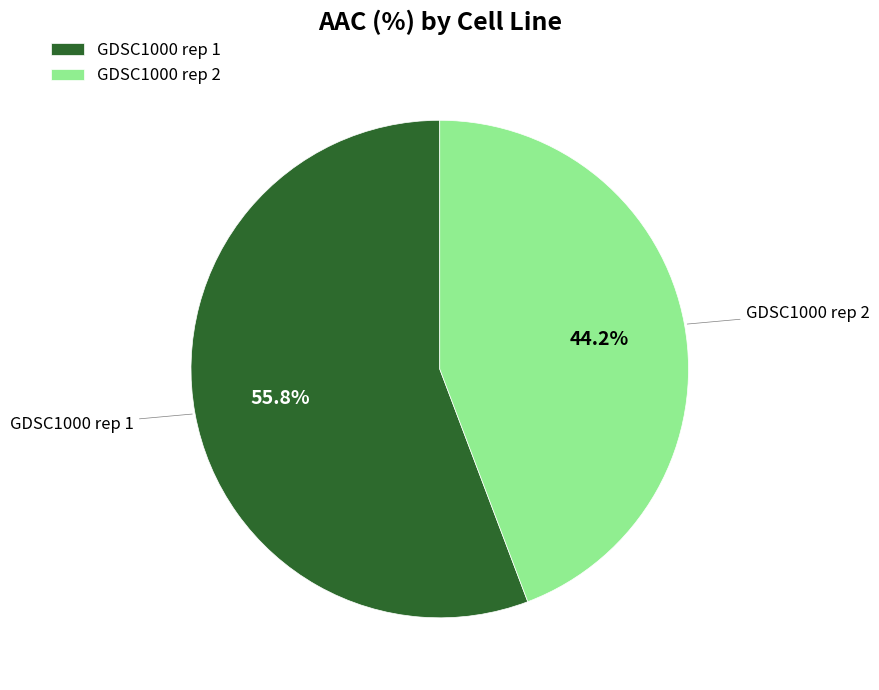

Is there a majority slice in this chart?

Yes